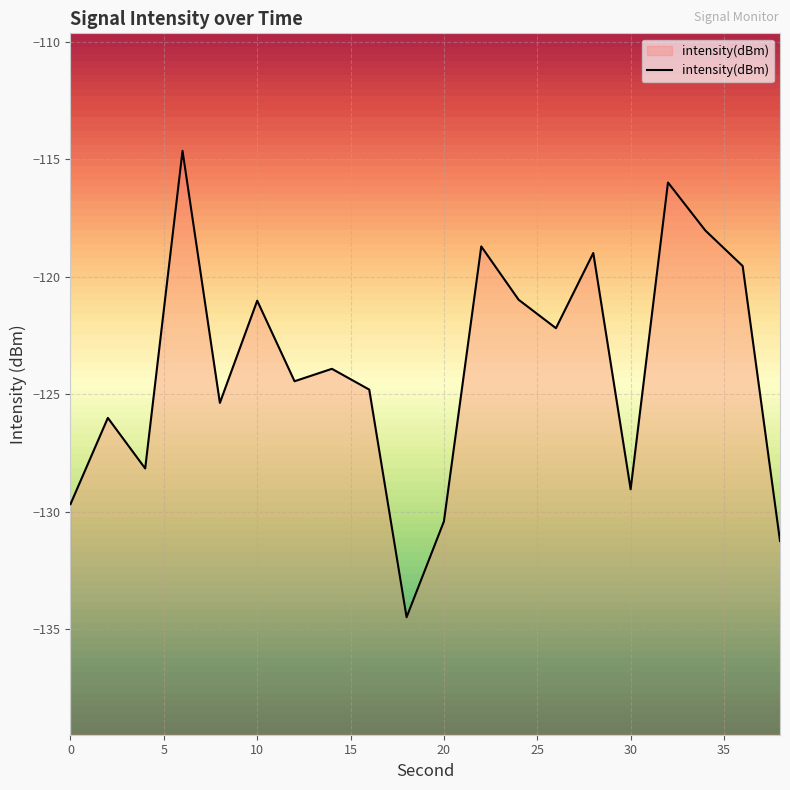

At which category does the data reach its first local valley?

4